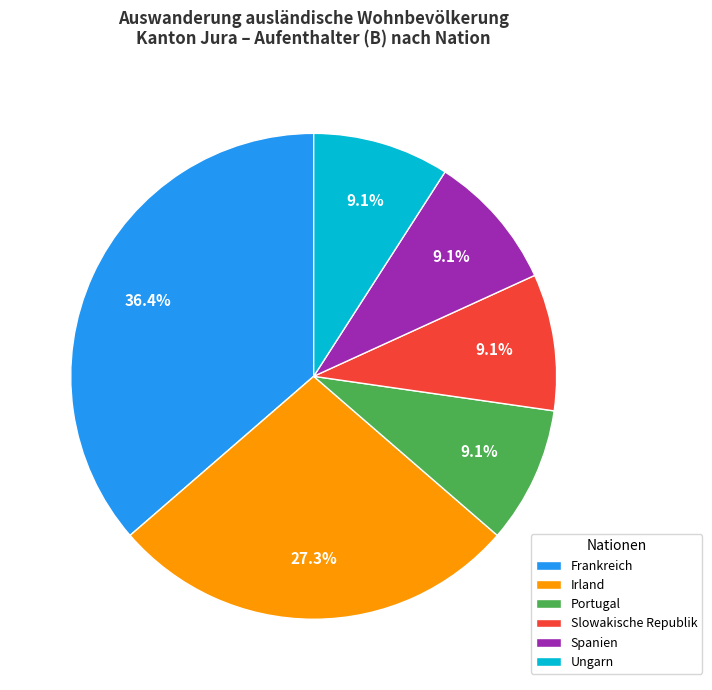

To the nearest percent, what is the difference between the largest and smallest slice percentages?

27%